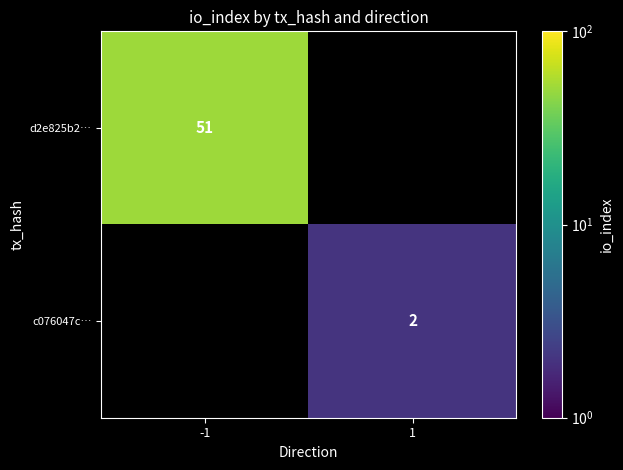

The value of c076047c… at 1 is 1. True or false?

False